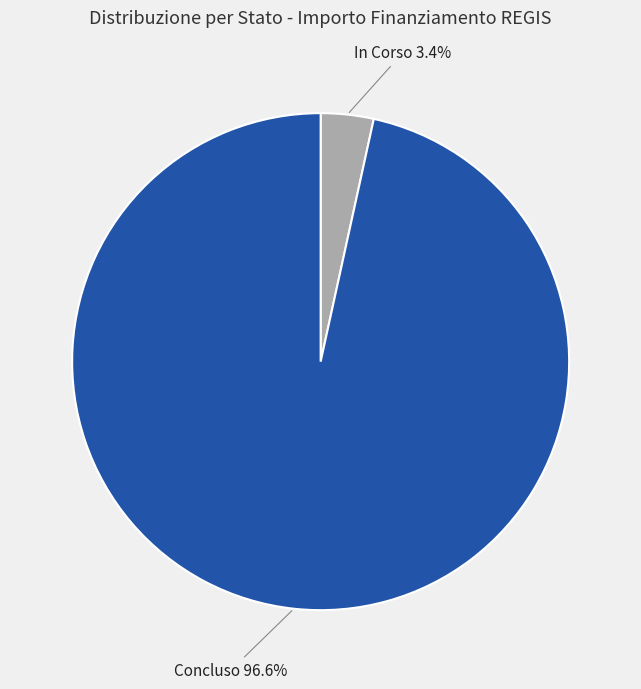

To the nearest percent, what portion does Concluso represent?

97%